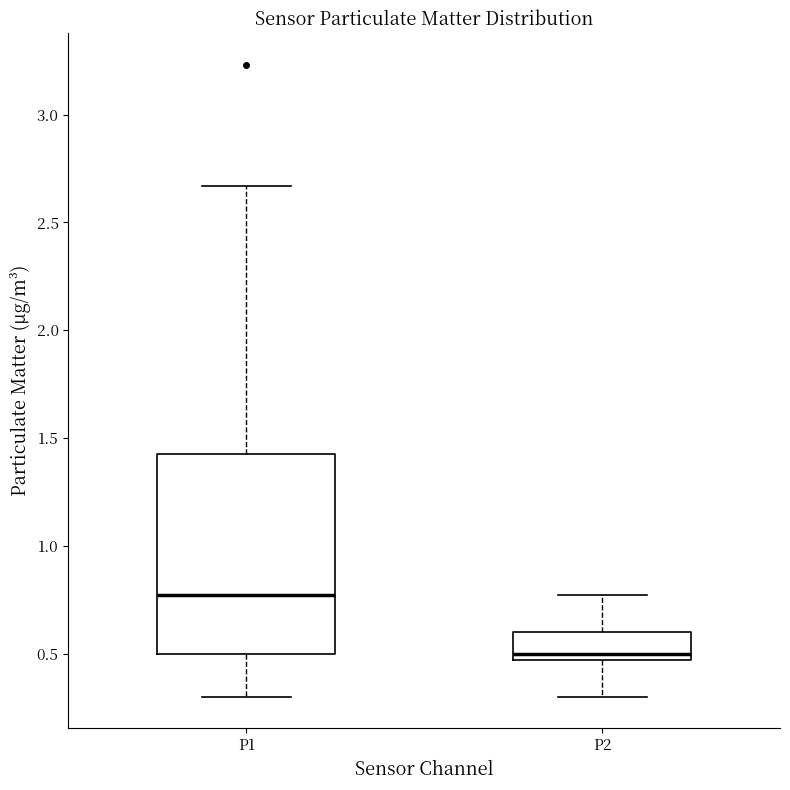

Where does the median line of the box for P1 sit on the y-axis? The values are not printed on the chart, so give them approximately, as read against the axis.

0.75